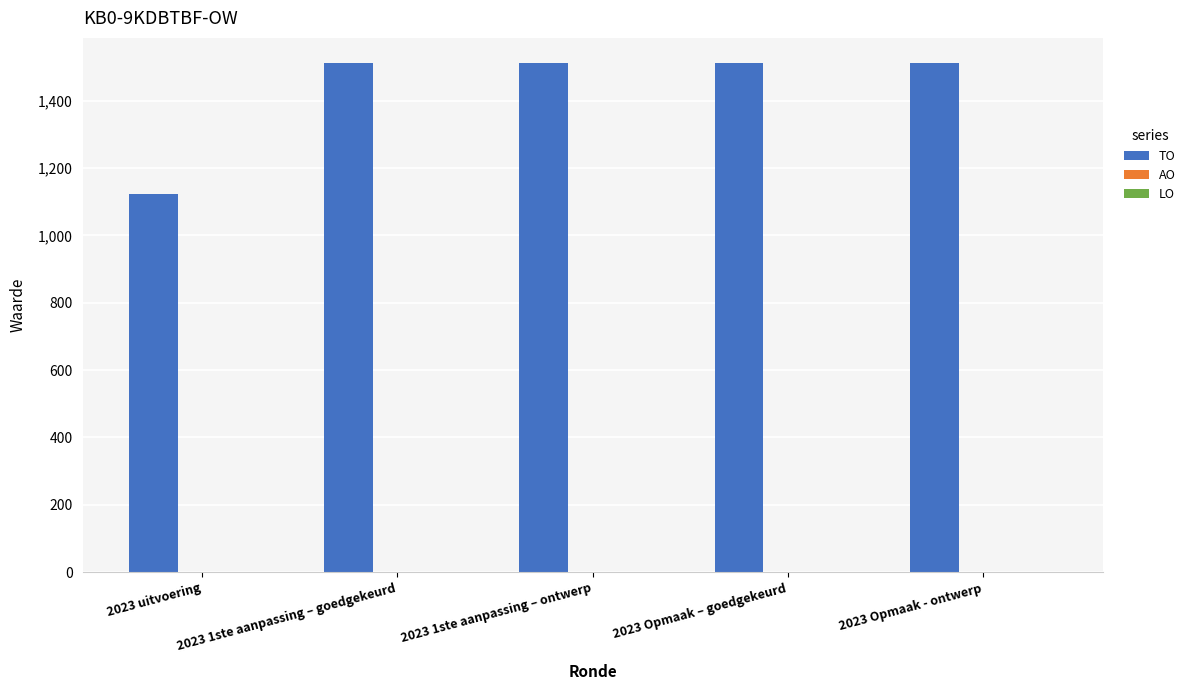

Which label corresponds to the smallest value in the chart?

2023 uitvoering